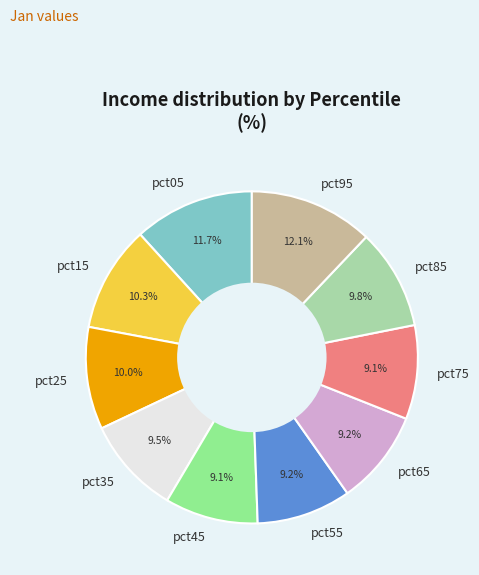

What percentage is NOT represented by pct95?

87.9%